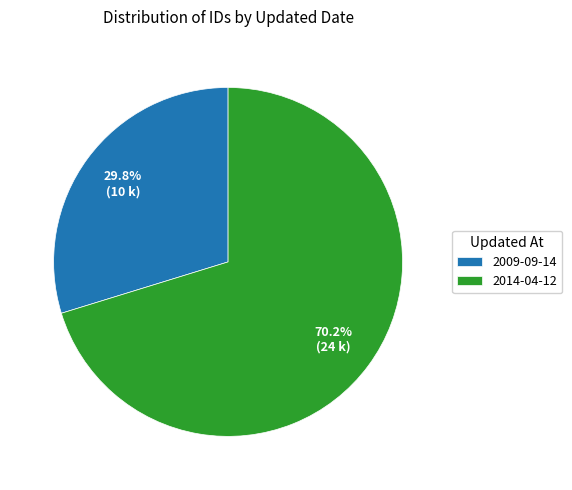

Which category accounts for the majority?

2014-04-12